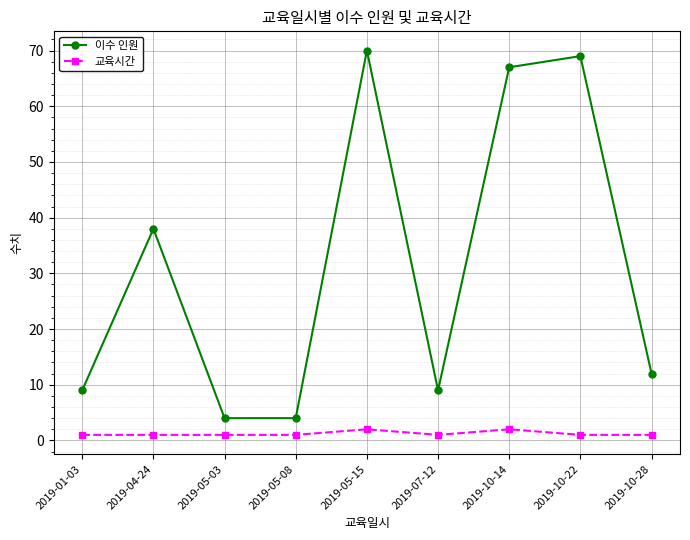

True or false: 이수 인원 and 교육시간 cross at least once.

False